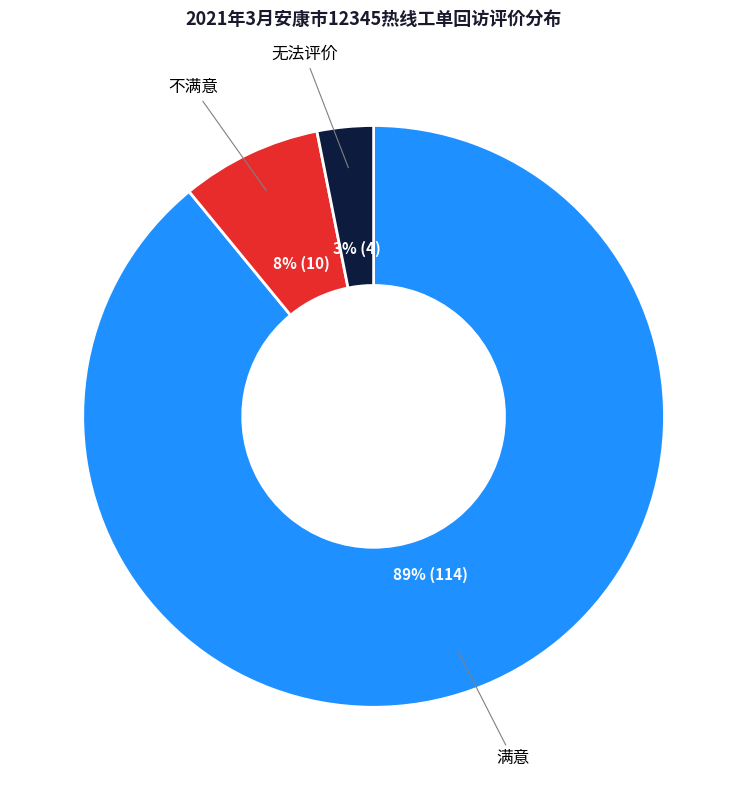

Count the number of slices in the pie.

3